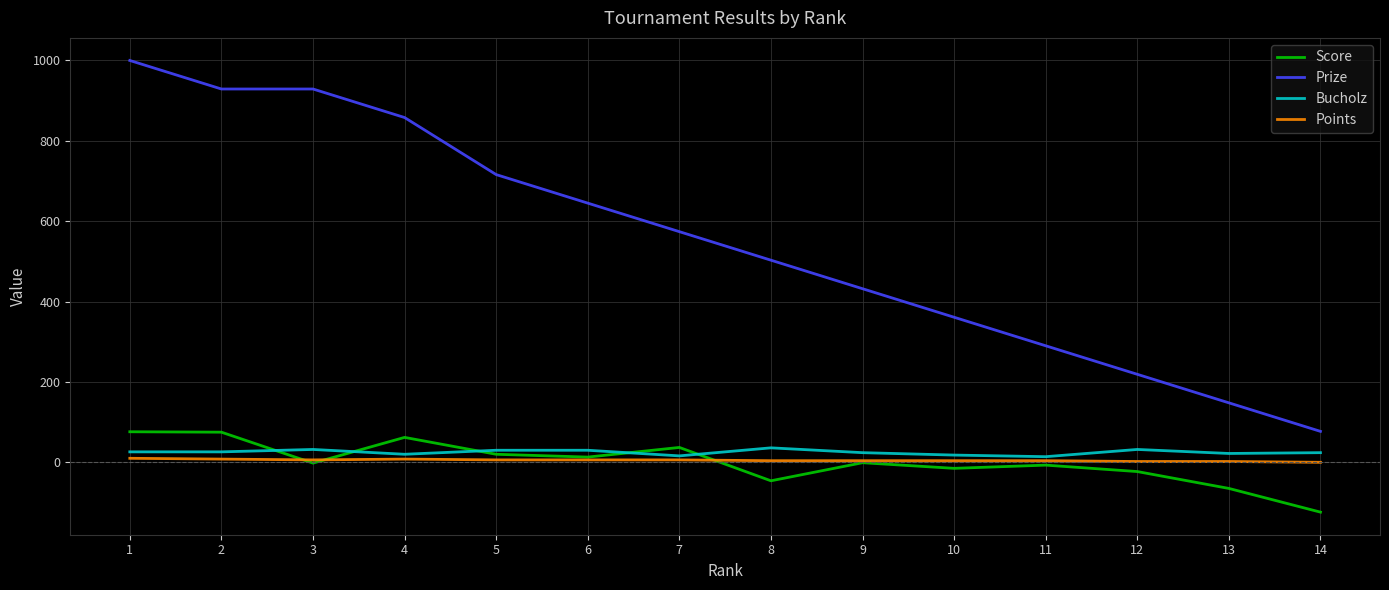

What is the maximum value shown in the chart?

1000